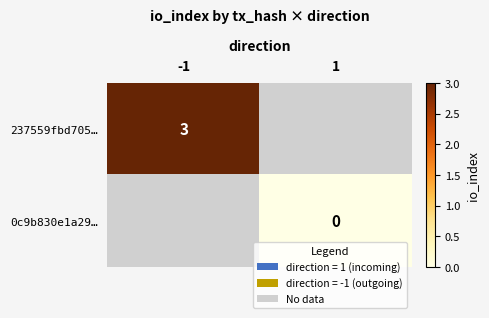

True or false: 237559fbd705… has a value of 3 at -1.

True